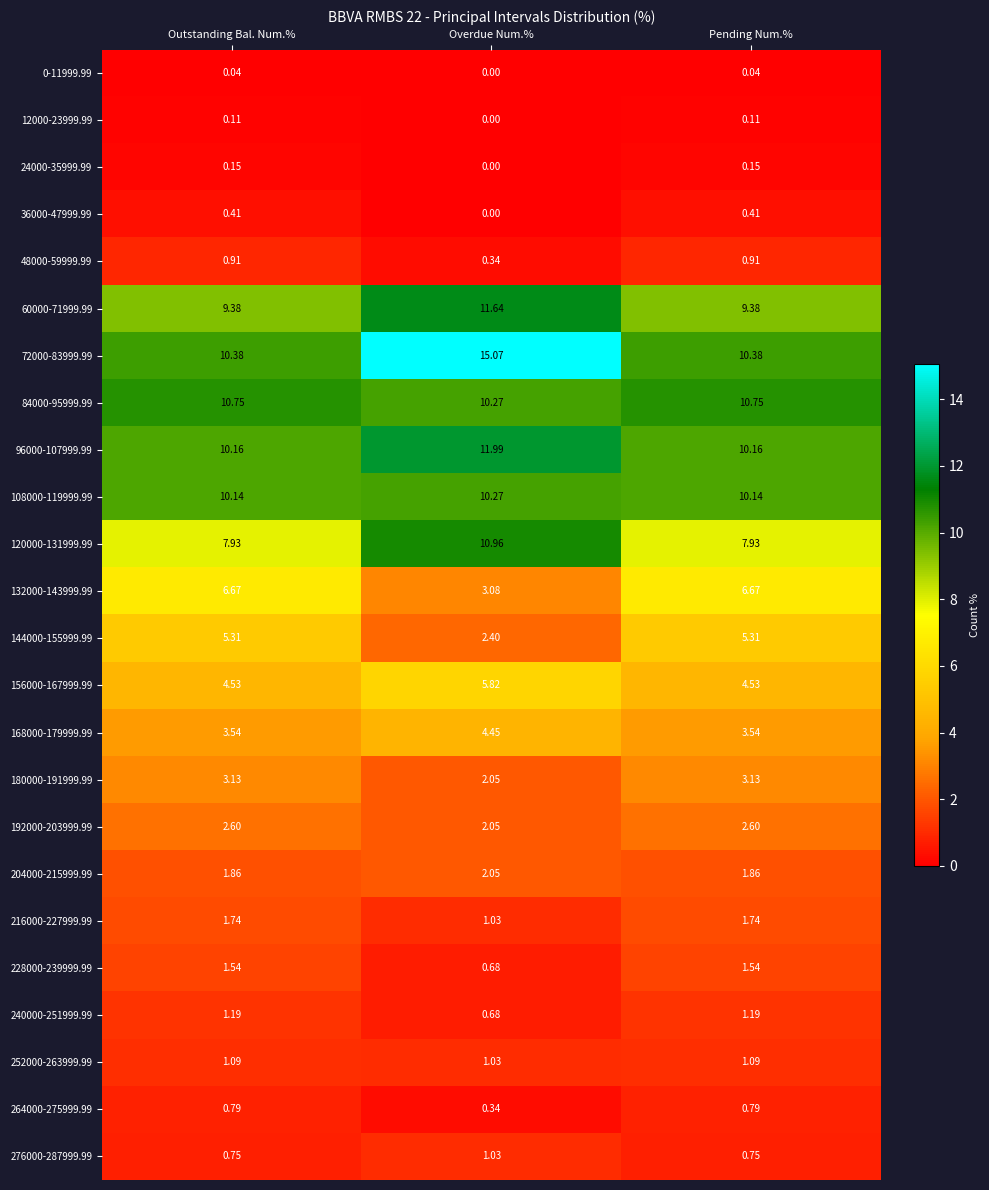

Which series has the largest total across all categories?

72000-83999.99